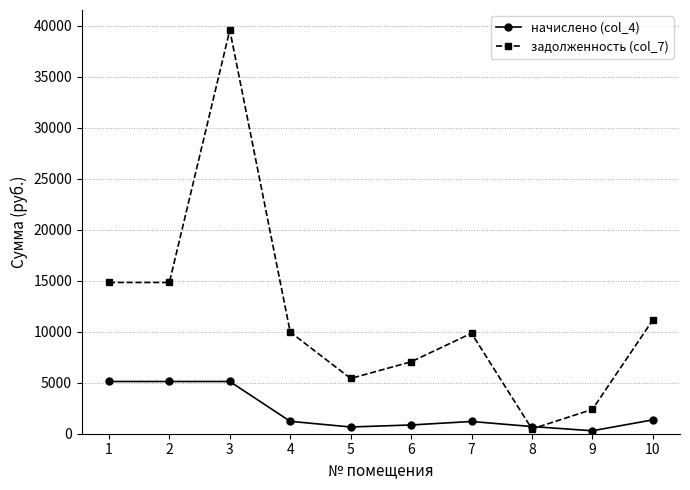

What is the sum of the начислено (col_4) values at 2 and 8?

5824.8